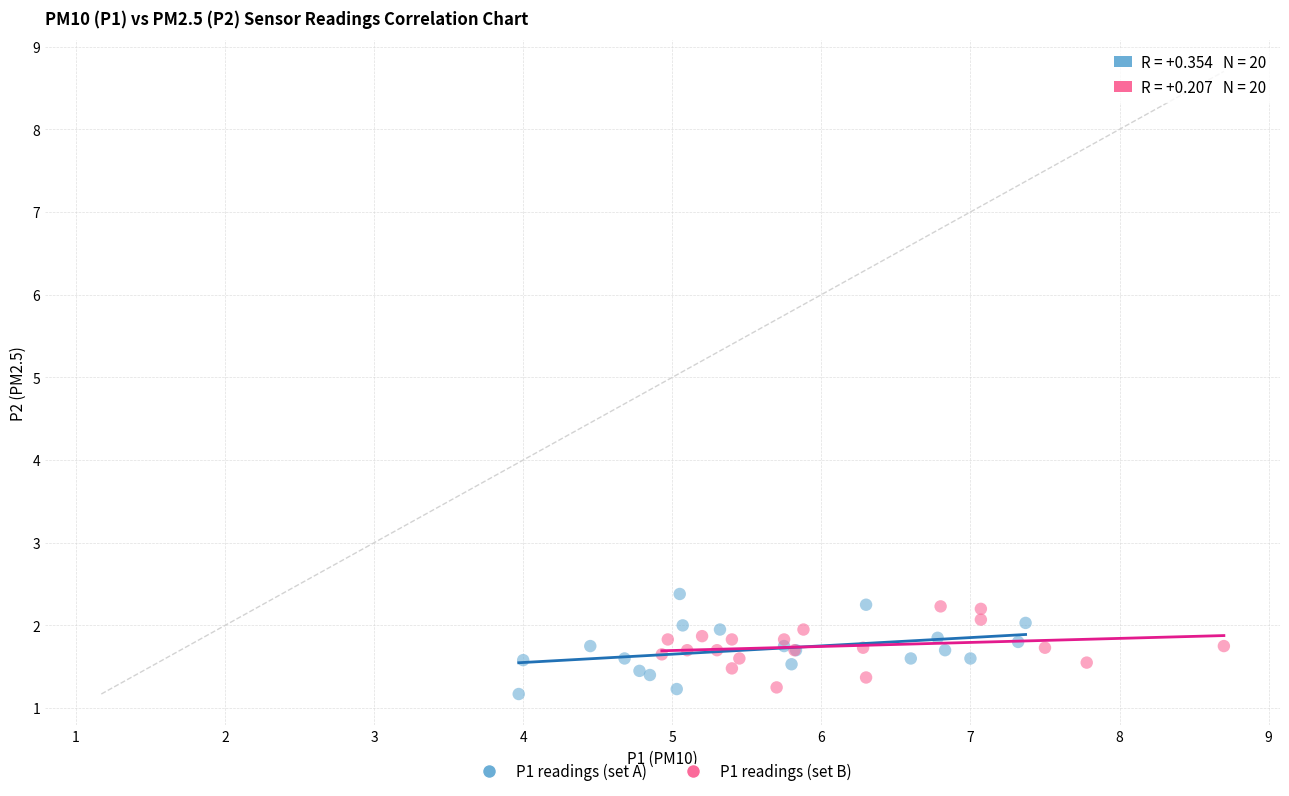

Which series reaches the maximum Y coordinate?

P1 readings (set A)